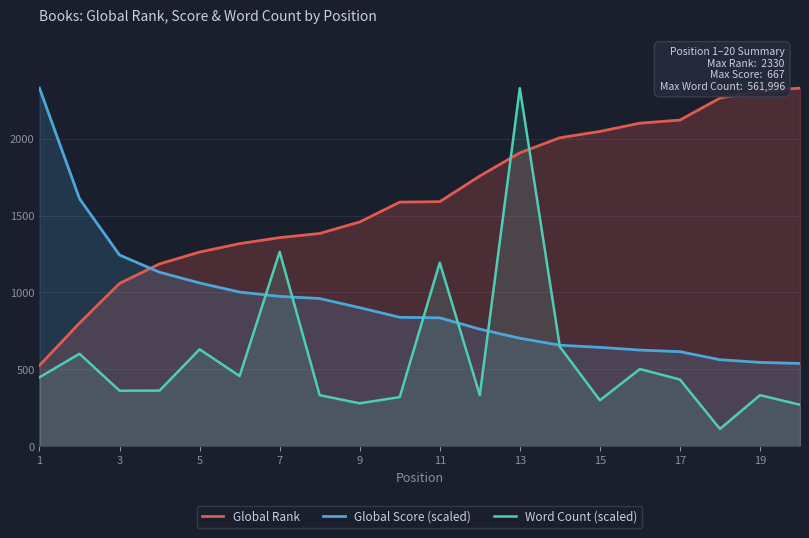

List the series in order of their peak value, highest first.

Global Rank, Global Score (scaled), Word Count (scaled)